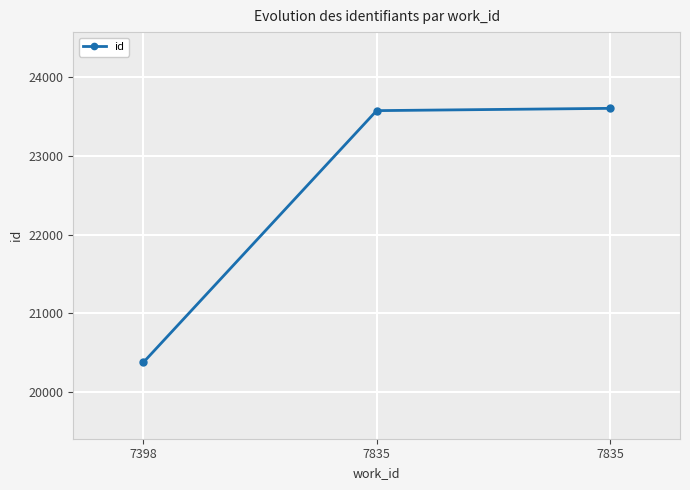

How many data points does each series have?

3